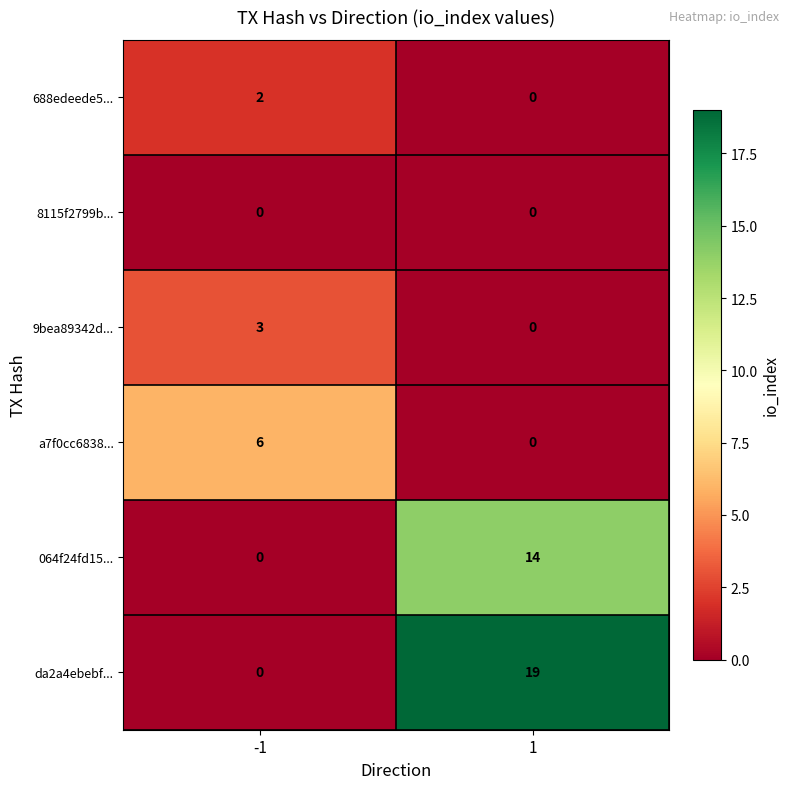

The 9bea89342d... series shows 0 at 1. True or false?

True